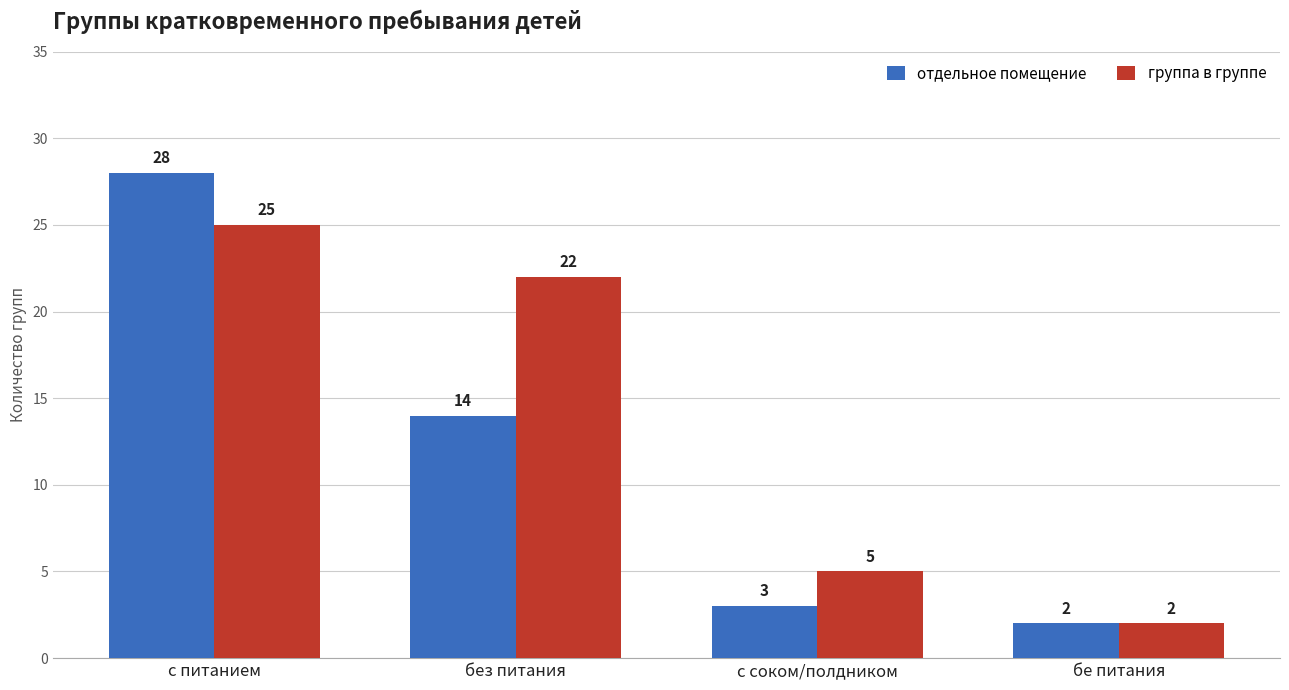

What is the average value of the группа в группе series?

14